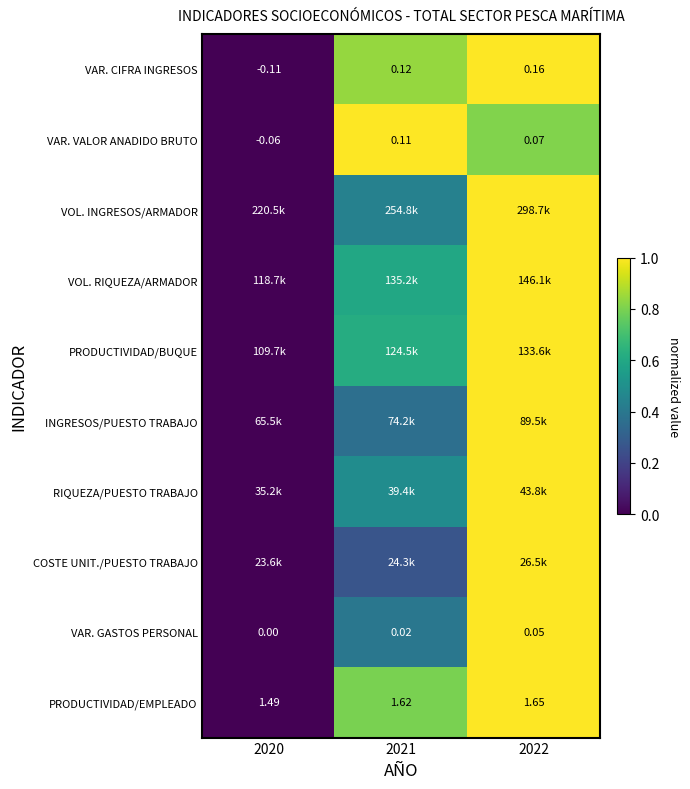

How many values in the VAR. VALOR ANADIDO BRUTO series exceed 0?

2